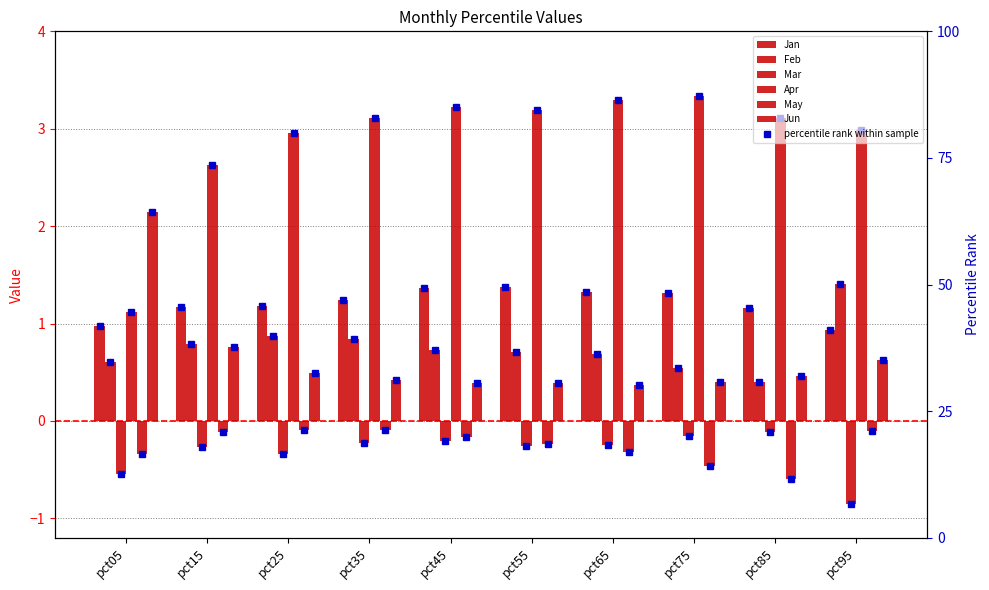

At how many categories does at least one series exceed 0?

10